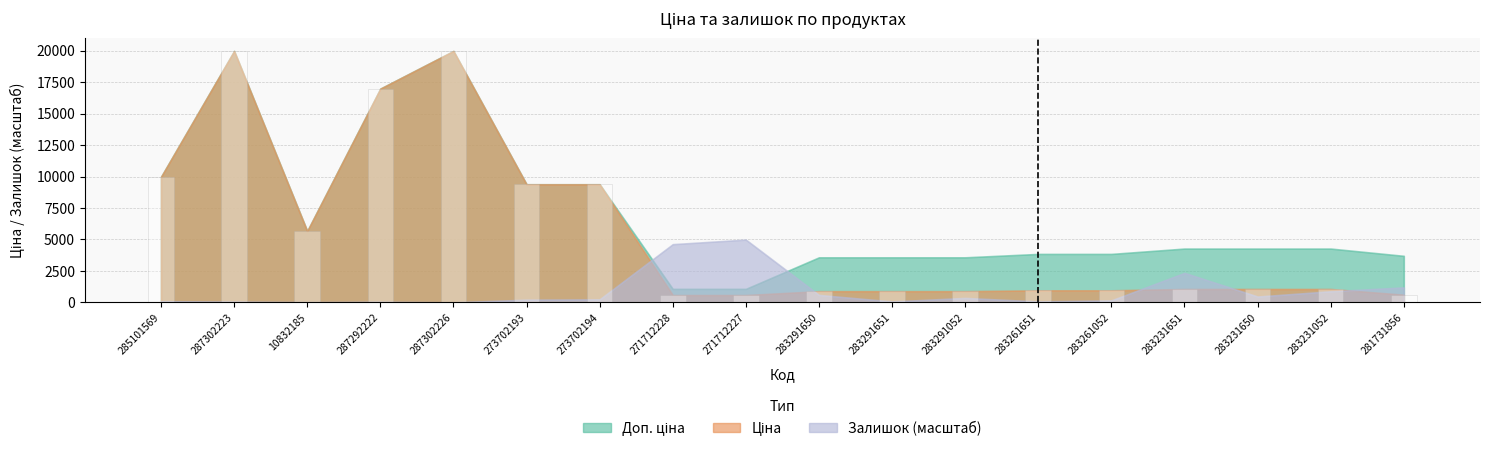

What position from the right is 283261052?

5